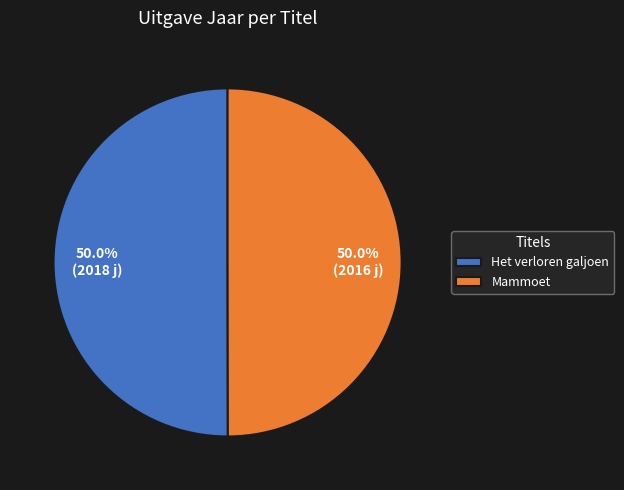

What percentage is the Mammoet slice, to the nearest percent?

50%